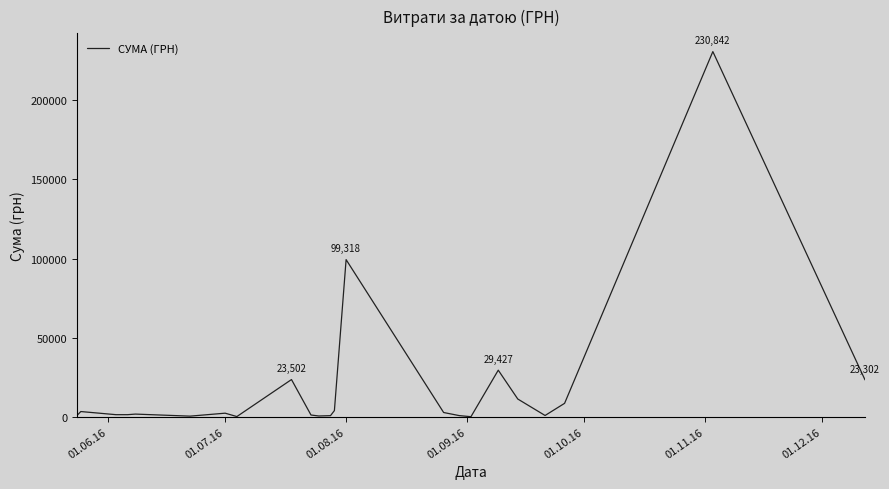

What is the maximum value shown in the chart?

230842.2